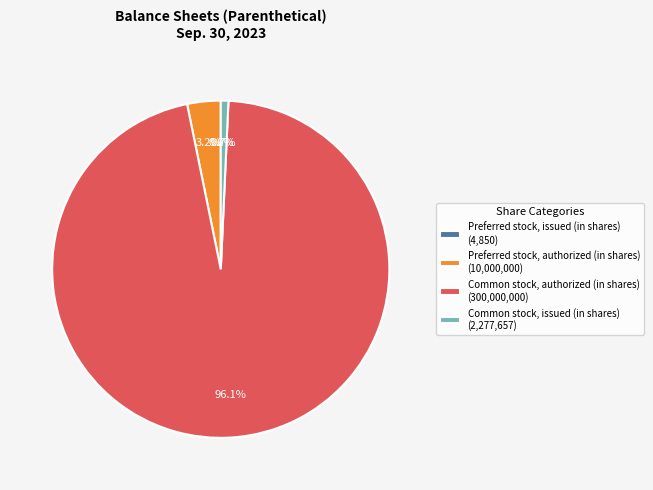

Between Common stock, issued (in shares) (2,277,657) and Preferred stock, authorized (in shares) (10,000,000), which is larger?

Preferred stock, authorized (in shares) (10,000,000)